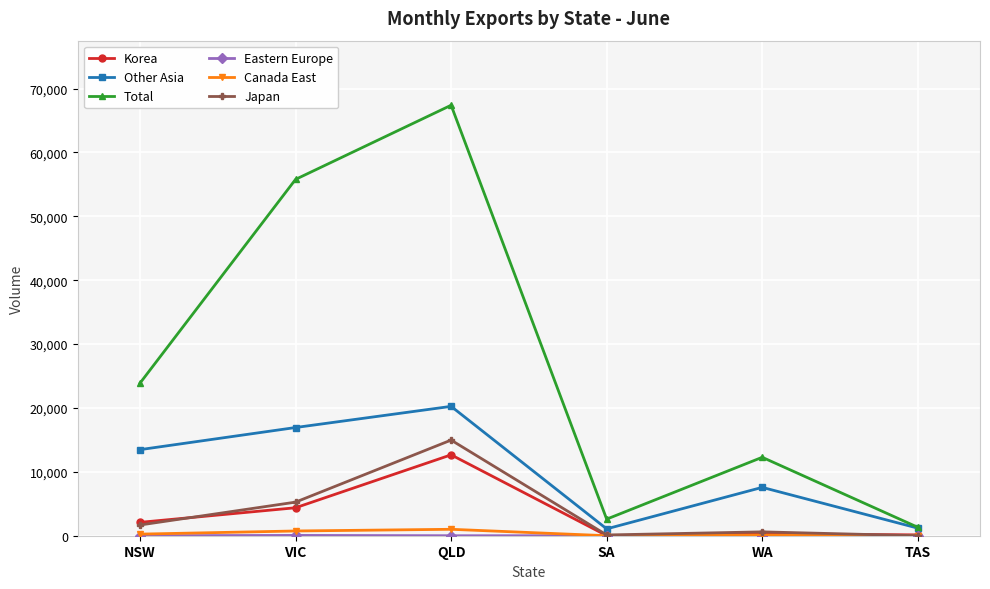

Count the number of data series in this chart.

6